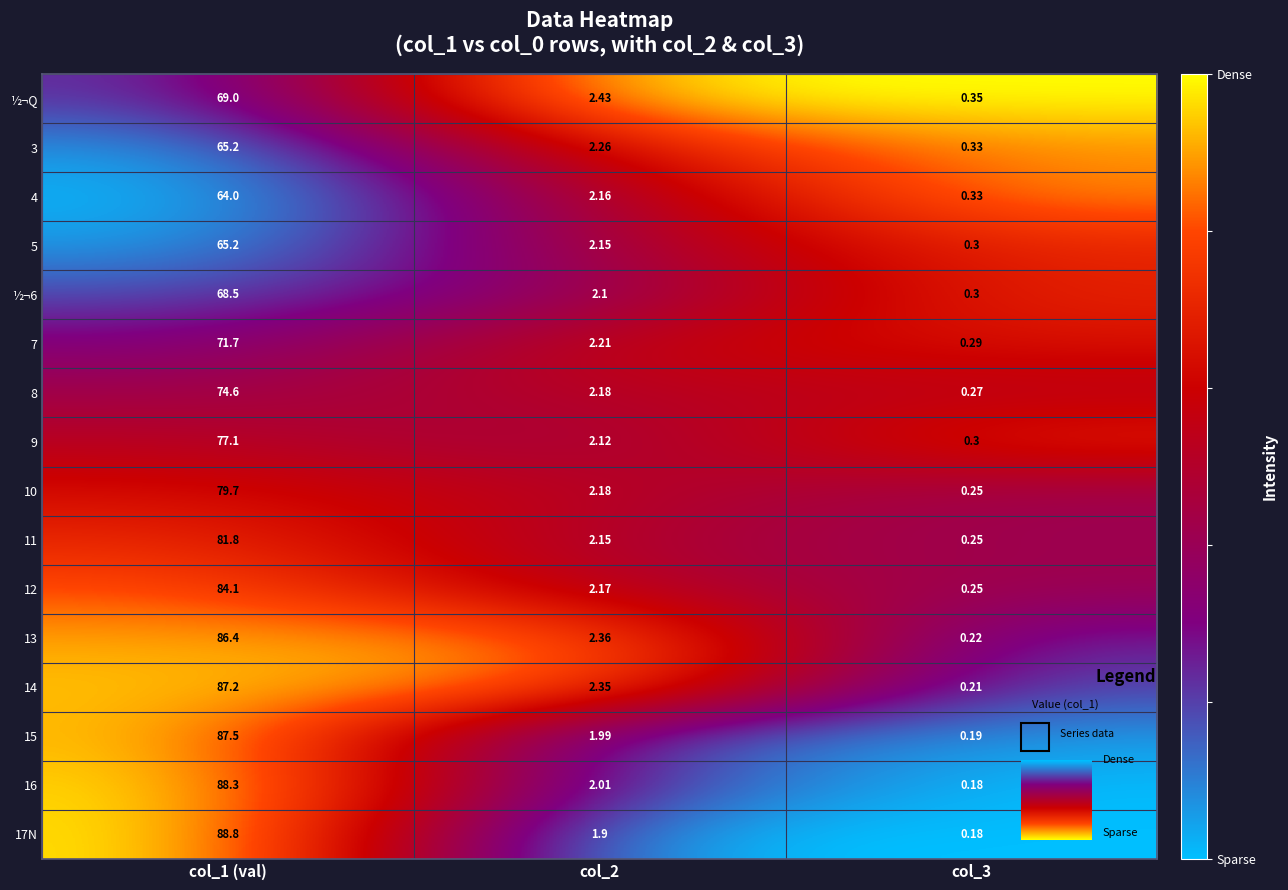

Between col_2 and col_3, which is larger?

col_2